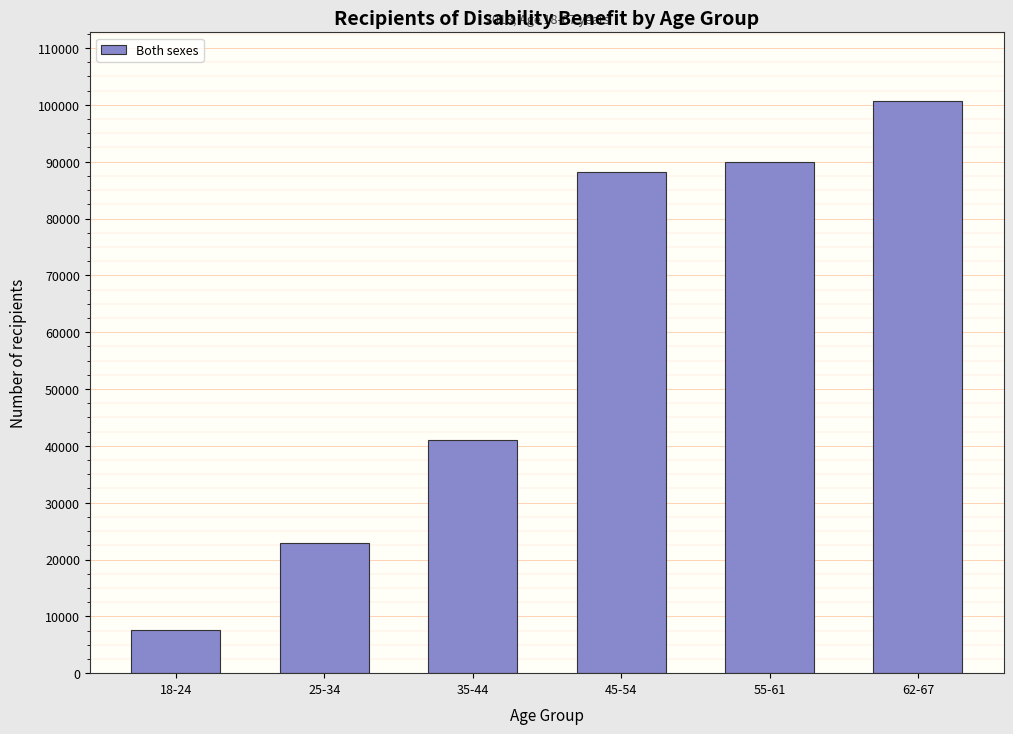

Reading left to right, list all the values displayed in this chart.

18-24=7662	25-34=22945	35-44=40976	45-54=88170	55-61=89994	62-67=100673